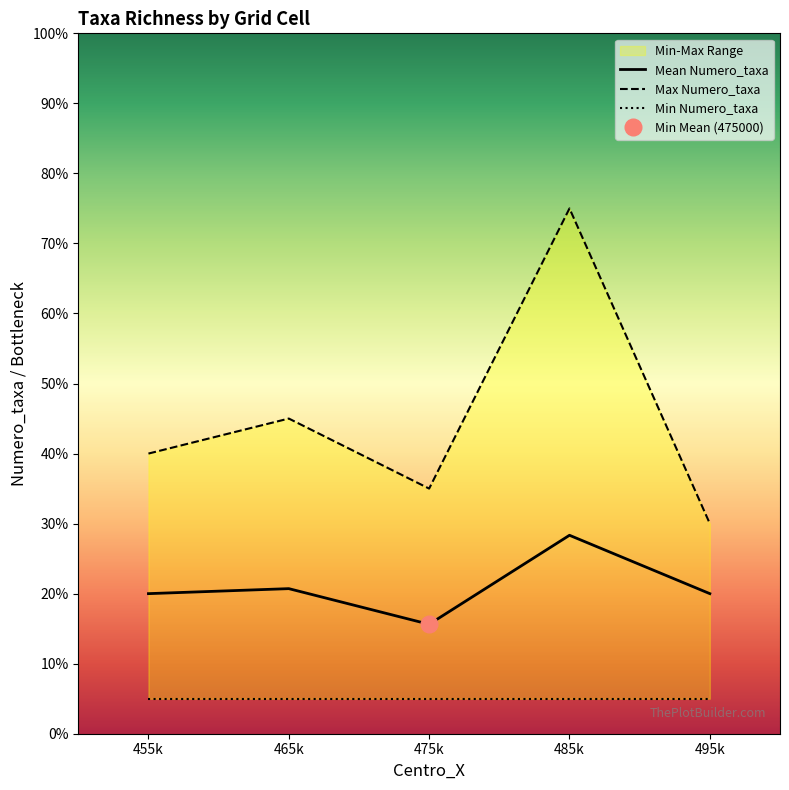

Which series has the widest spread of values?

Max Numero_taxa